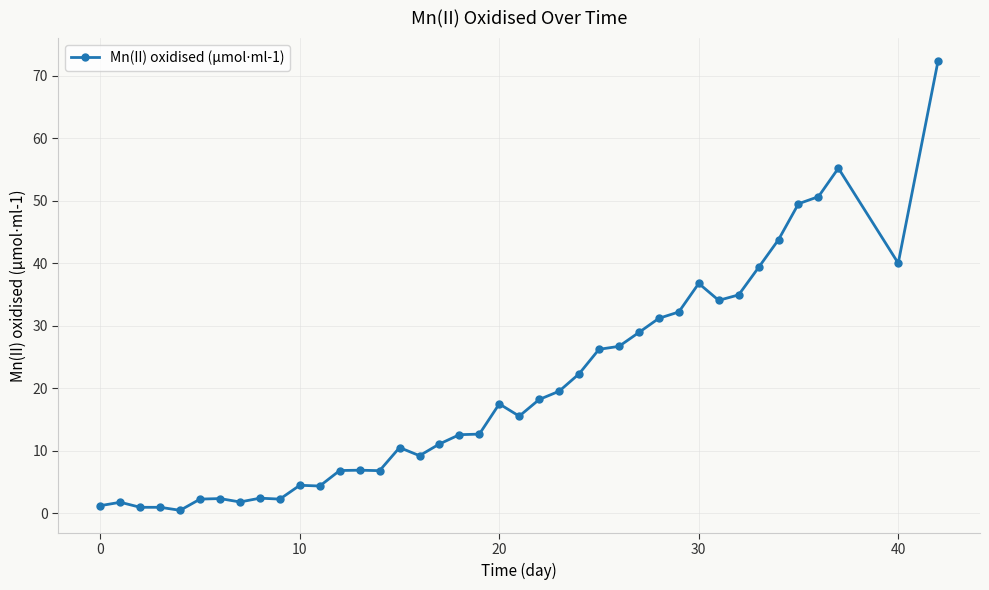

What is the value of the 16th point from the left?

10.5